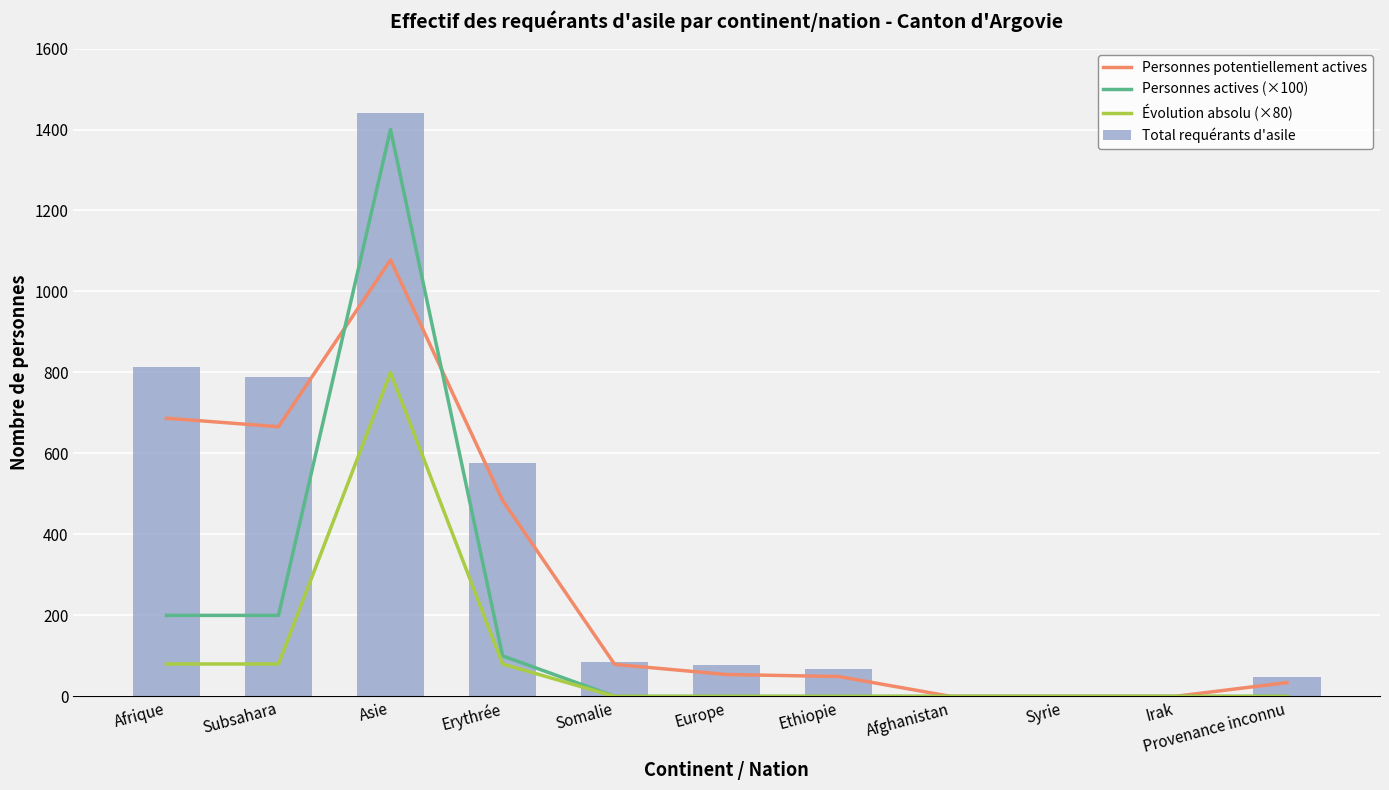

How many values in Total requérants d'asile are above zero?

8